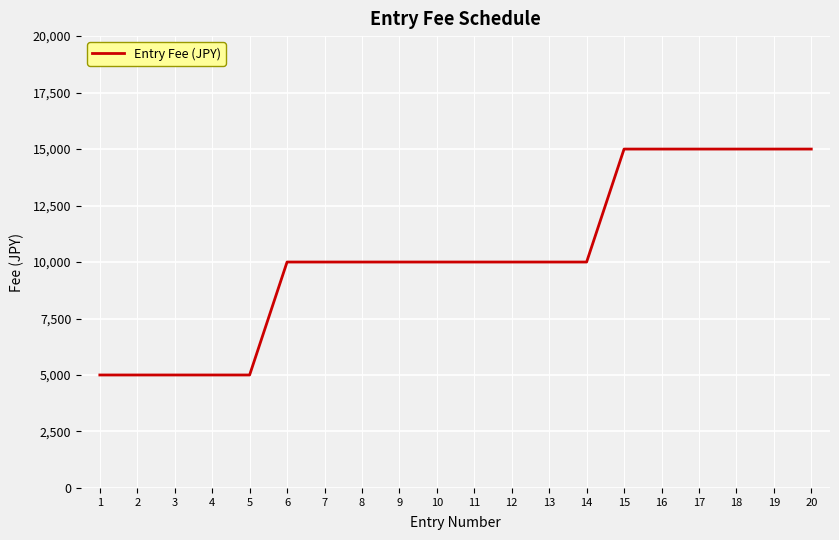

How many values are below 10000?

5